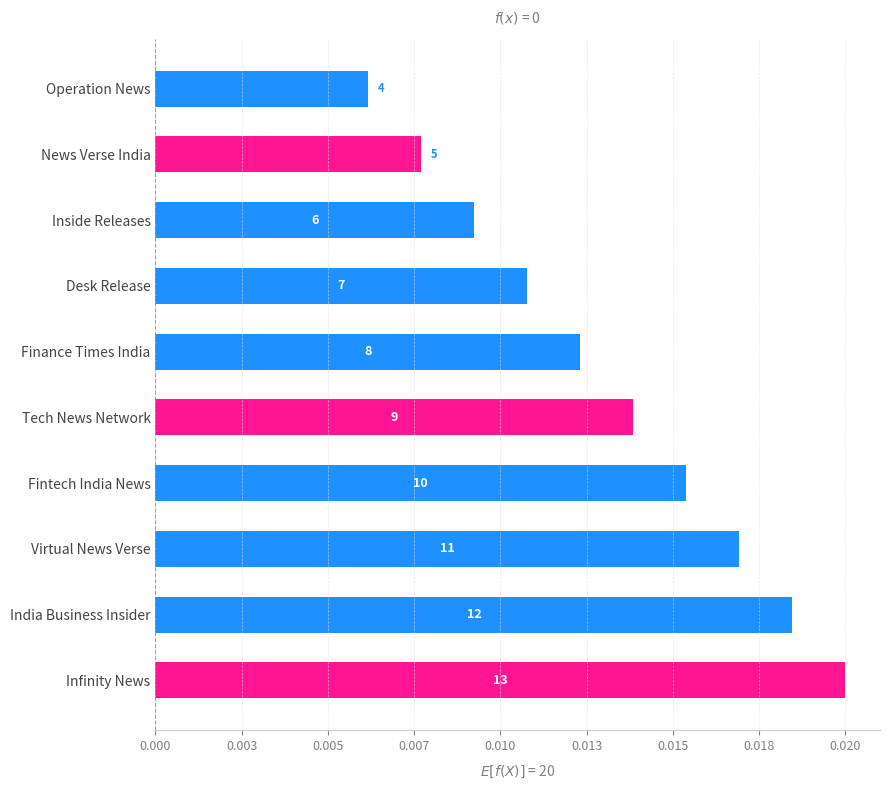

Are the bars horizontal?

Yes